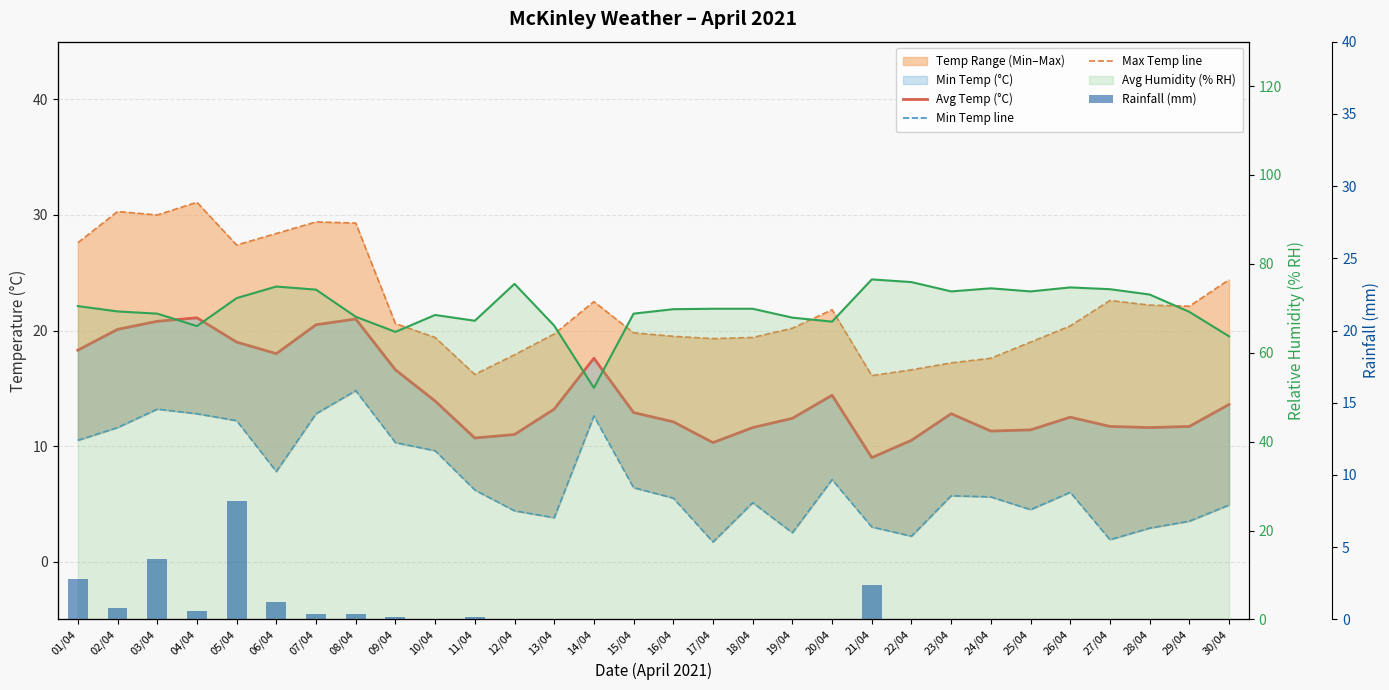

Between 08/04 and 24/04, which series saw the biggest shift?

Max Temp line